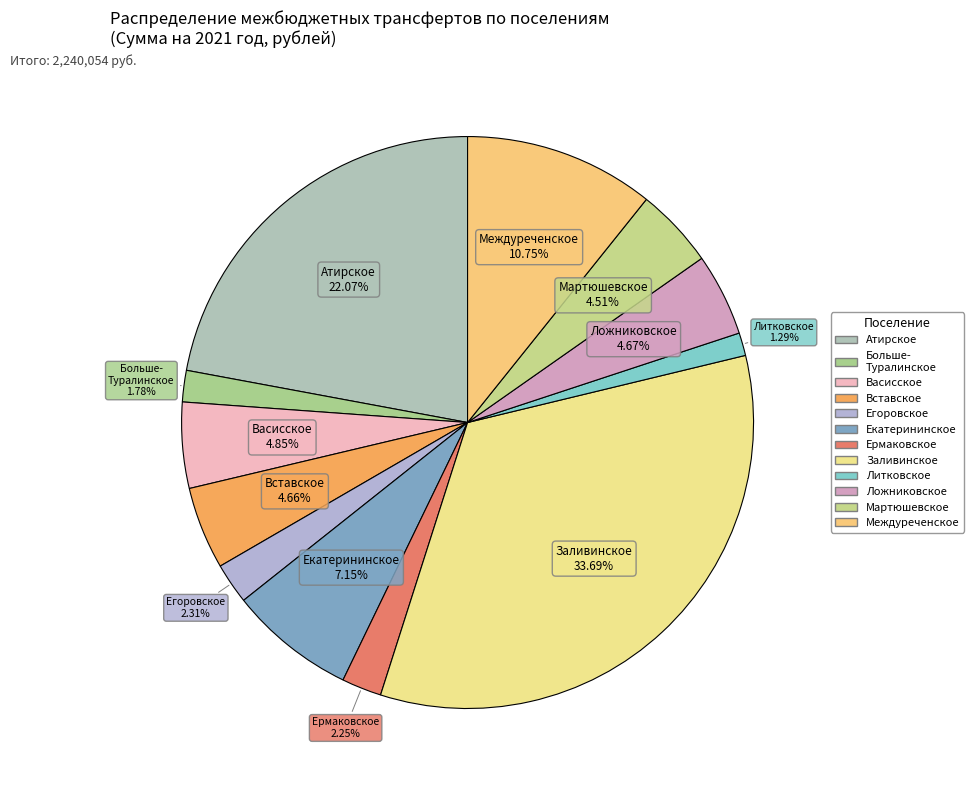

Is Екатерининское the majority of the pie?

No